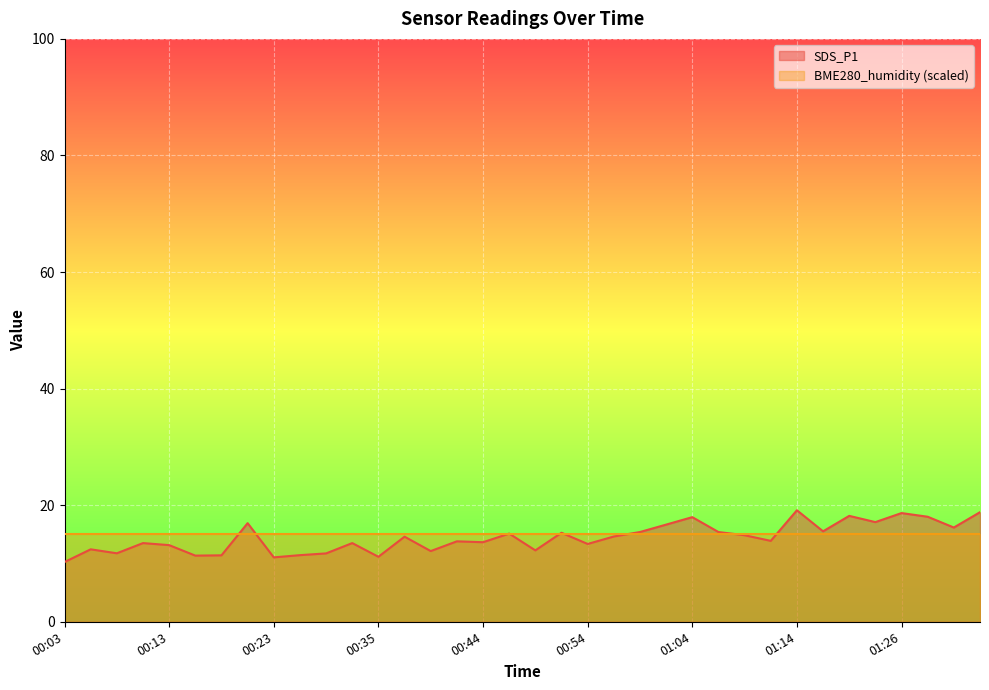

What is the label of the 20th point from the right?

00:44